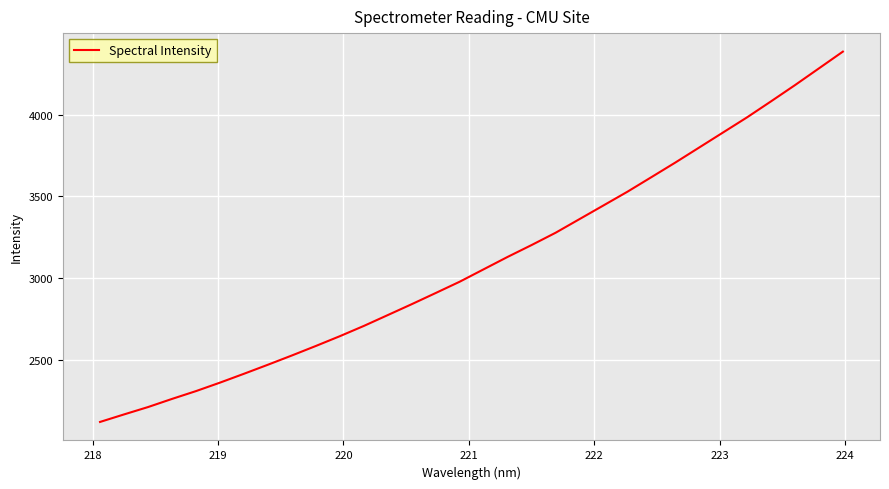

What is the difference between the maximum and minimum values?

2261.2